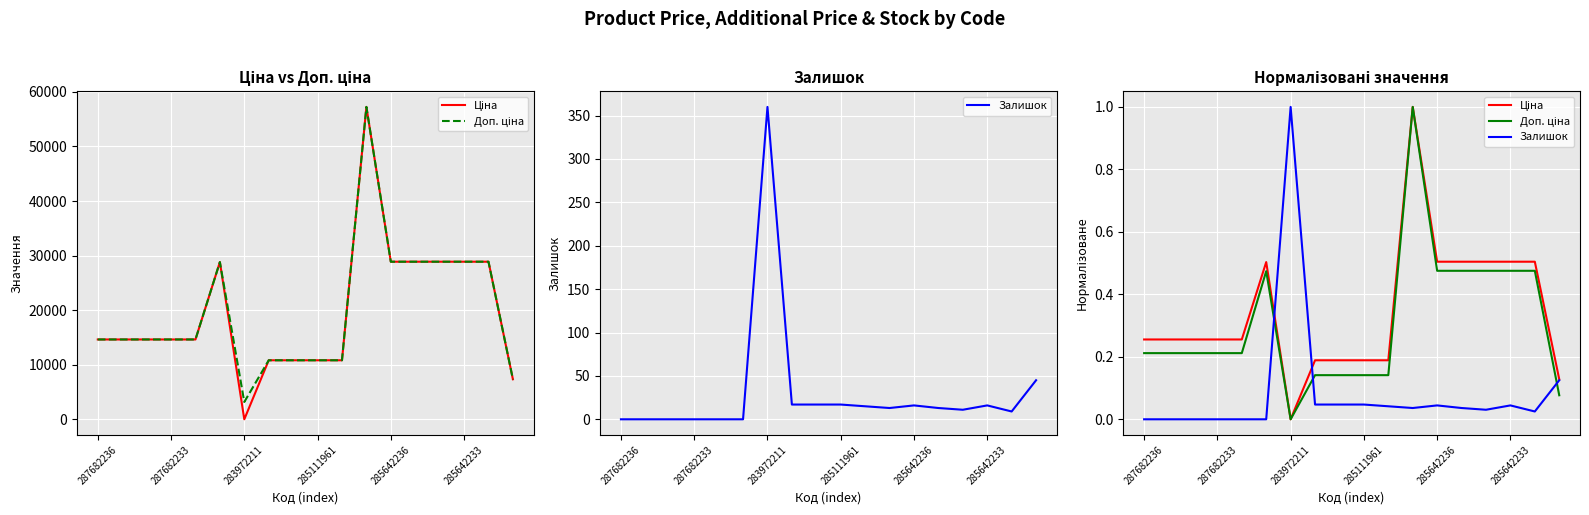

What is the difference between the maximum and minimum values in the Ціна series?

1.0